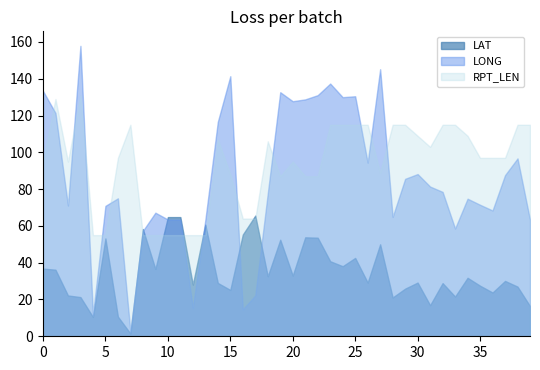

Reading left to right, extract all data points from this chart.

LAT: 0=36.8	1=36.2	2=22.2	3=21.3	4=10.5	5=53.2	6=10.7	7=1.5	8=58.3	9=36.6	10=64.8	11=64.8	12=28.1	13=60.7	14=29.0	15=25.2	16=55.3	17=65.6	18=32.6	19=52.5	20=33.0	21=53.8	22=53.6	23=40.8	24=38.1	25=42.6	26=29.2	27=50.0	28=21.1	29=25.9	30=29.2	31=16.9	32=28.9	33=21.6	34=31.8	35=27.5	36=23.8	37=30.1	38=27.0	39=16.4
LONG: 0=133.4	1=121.4	2=71.1	3=157.9	4=11.7	5=70.9	6=75.0	7=2.5	8=57.3	9=67.2	10=63.5	11=63.4	12=15.4	13=63.2	14=116.6	15=141.4	16=14.6	17=22.2	18=77.6	19=132.7	20=127.8	21=128.8	22=131.1	23=137.4	24=130.0	25=130.5	26=94.4	27=145.2	28=64.9	29=85.6	30=88.2	31=81.4	32=78.5	33=58.6	34=74.8	35=71.5	36=68.4	37=87.6	38=96.7	39=63.3
RPT_LEN: 0=95.0	1=129.0	2=95.0	3=131.0	4=55.0	5=55.0	6=97.0	7=115.0	8=55.0	9=55.0	10=55.0	11=55.0	12=55.0	13=55.0	14=107.0	15=88.0	16=64.0	17=64.0	18=106.0	19=87.0	20=95.0	21=87.0	22=87.0	23=115.0	24=115.0	25=115.0	26=115.0	27=89.0	28=115.0	29=115.0	30=109.0	31=103.0	32=115.0	33=115.0	34=109.0	35=97.0	36=97.0	37=97.0	38=115.0	39=115.0